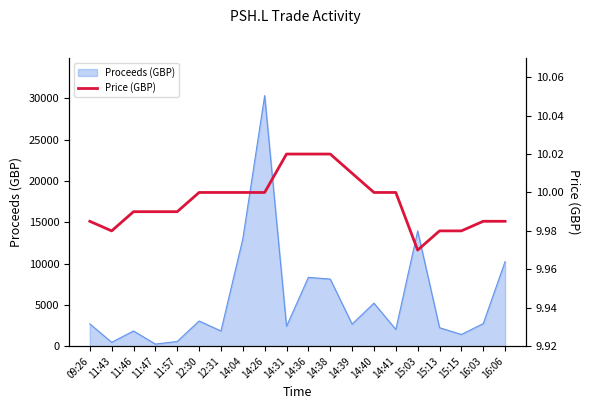

The value at 09:26 is 10.0. True or false?

True